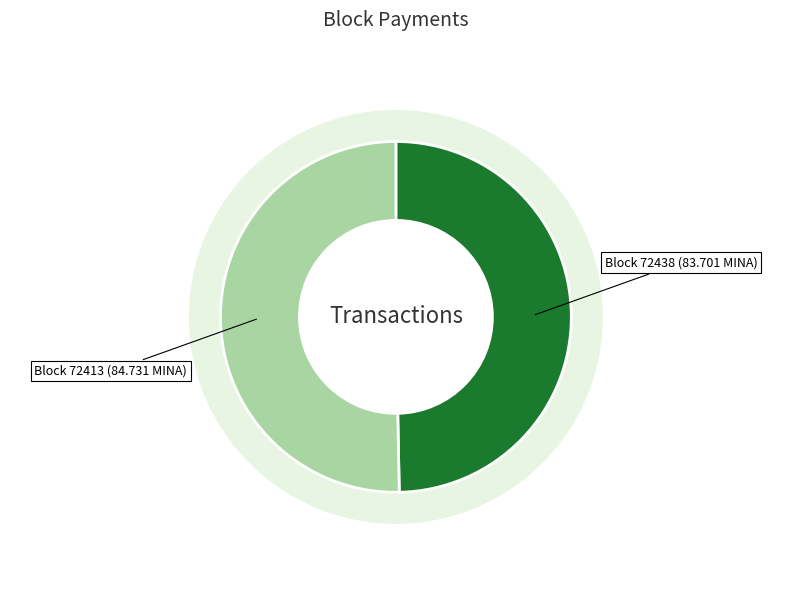

How many slices are in this pie chart?

2